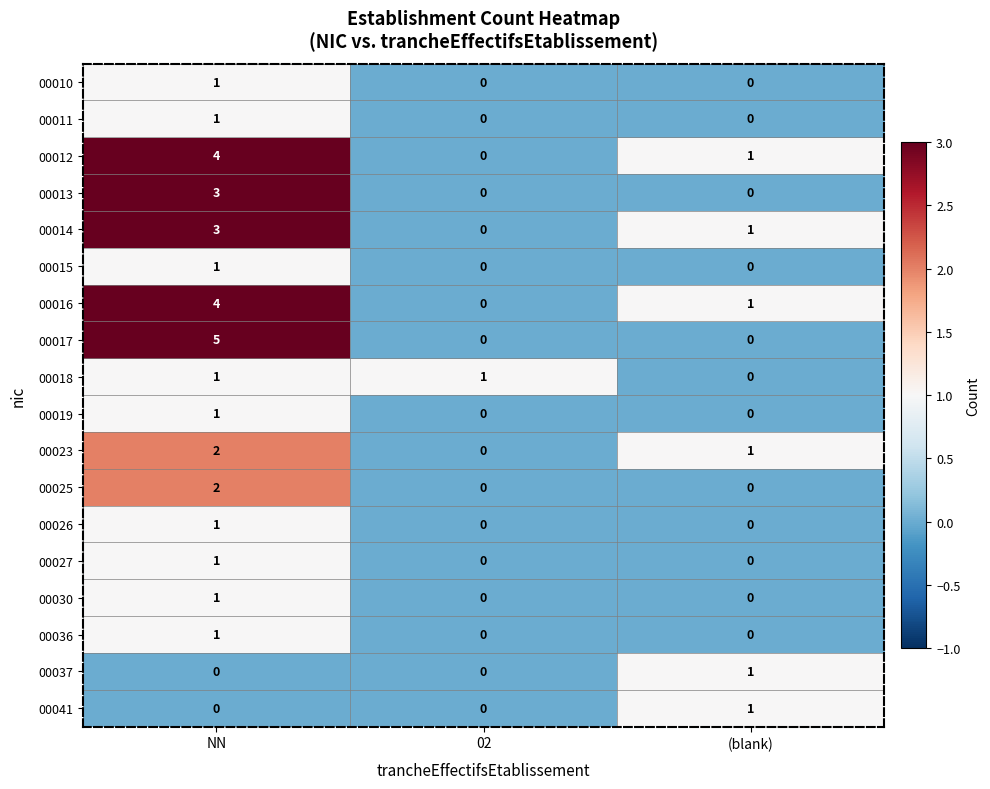

What is the total value across all series at (blank)?

6